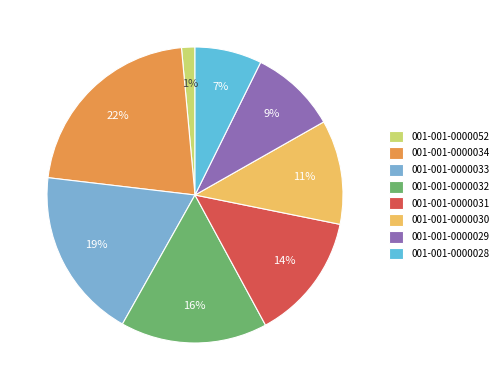

Rank the categories by value from lowest to highest.

001-001-0000052, 001-001-0000028, 001-001-0000029, 001-001-0000030, 001-001-0000031, 001-001-0000032, 001-001-0000033, 001-001-0000034